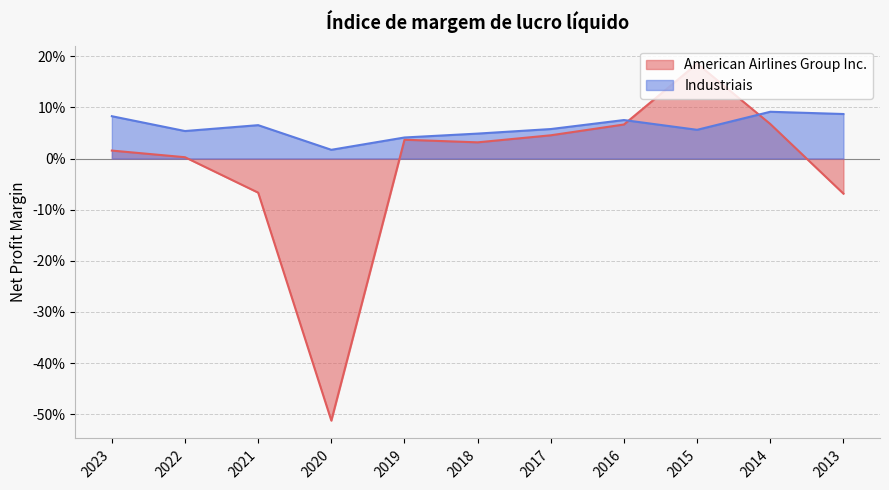

At how many categories does at least one series exceed 0?

11